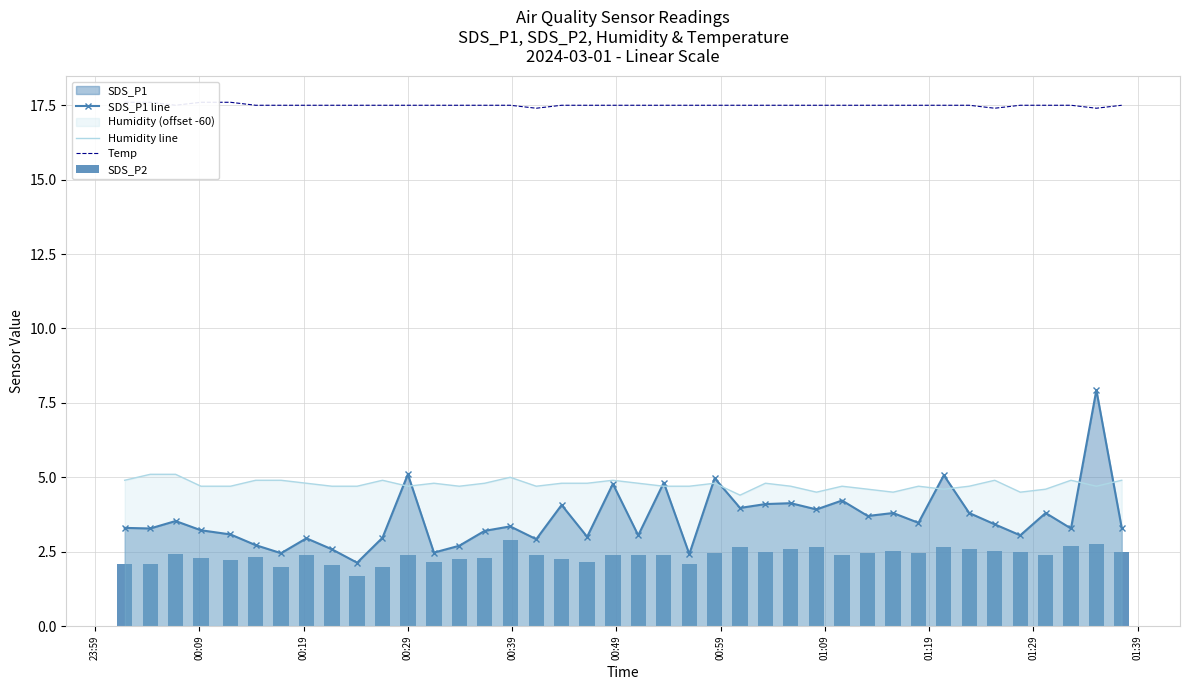

What is the maximum value for SDS_P1 line?

7.9